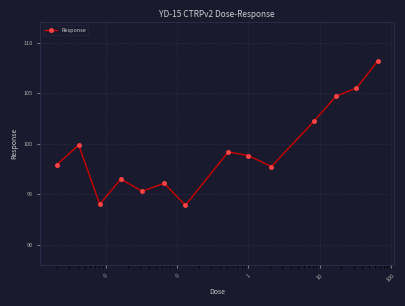

What is the value of the 6th point from the left?

96.1